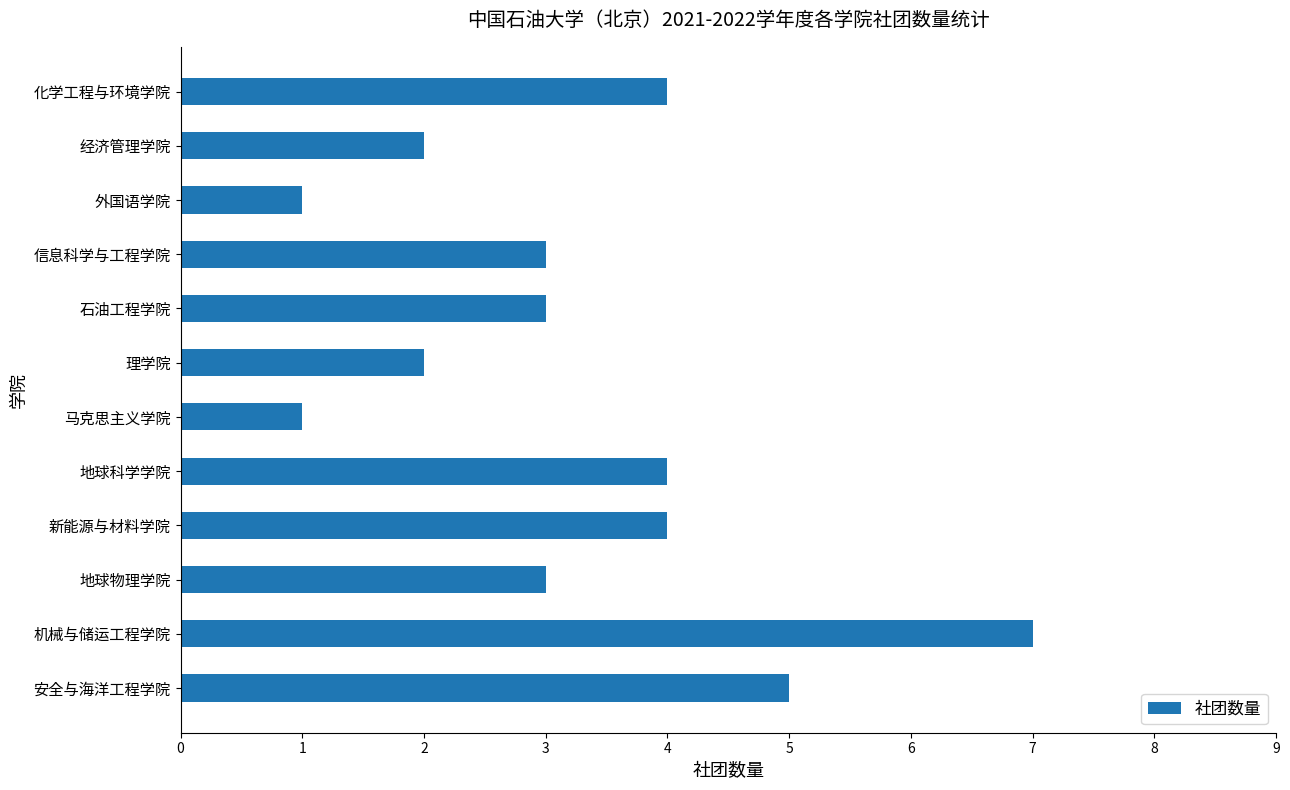

Is it true that the value at 经济管理学院 is 2?

True